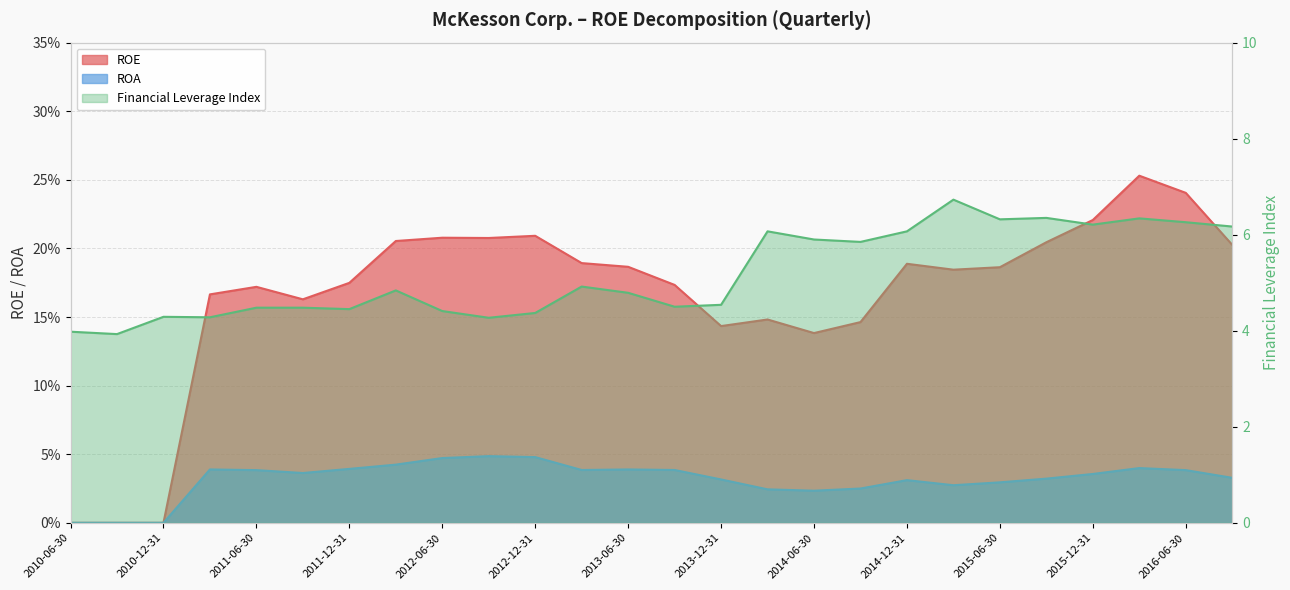

How many lines are shown in the chart?

3